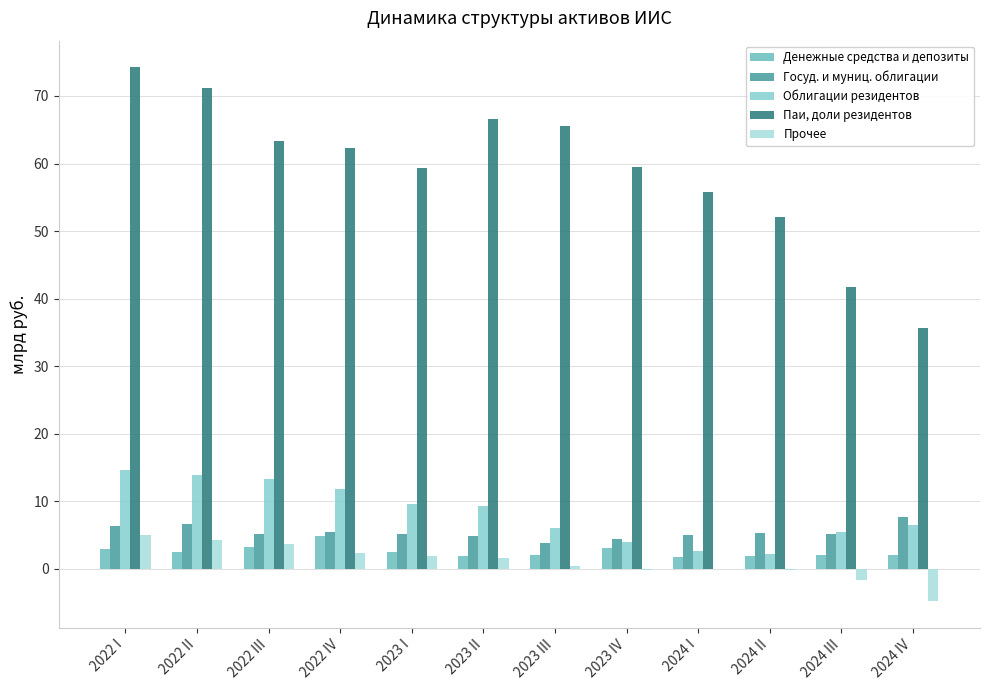

Reading left to right, extract all data points from this chart.

Денежные средства и депозиты: 2022 I=3.0	2022 II=2.5	2022 III=3.3	2022 IV=4.9	2023 I=2.5	2023 II=2.0	2023 III=2.1	2023 IV=3.1	2024 I=1.7	2024 II=1.9	2024 III=2.0	2024 IV=2.1
Госуд. и муниц. облигации: 2022 I=6.4	2022 II=6.7	2022 III=5.1	2022 IV=5.4	2023 I=5.2	2023 II=4.8	2023 III=3.9	2023 IV=4.5	2024 I=5.0	2024 II=5.3	2024 III=5.2	2024 IV=7.7
Облигации резидентов: 2022 I=14.7	2022 II=13.9	2022 III=13.3	2022 IV=11.8	2023 I=9.6	2023 II=9.3	2023 III=6.1	2023 IV=4.0	2024 I=2.7	2024 II=2.3	2024 III=5.5	2024 IV=6.5
Паи, доли резидентов: 2022 I=74.2	2022 II=71.1	2022 III=63.4	2022 IV=62.4	2023 I=59.3	2023 II=66.6	2023 III=65.5	2023 IV=59.5	2024 I=55.8	2024 II=52.0	2024 III=41.7	2024 IV=35.6
Прочее: 2022 I=5.0	2022 II=4.3	2022 III=3.7	2022 IV=2.4	2023 I=2.0	2023 II=1.6	2023 III=0.4	2023 IV=-0.1	2024 I=-0.1	2024 II=-0.2	2024 III=-1.7	2024 IV=-4.8